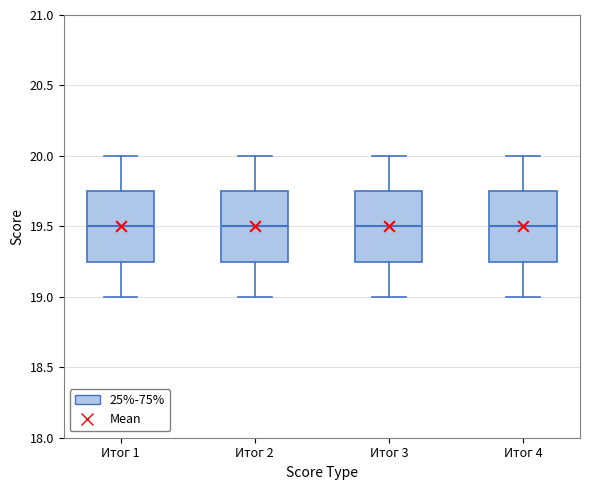

Reading left to right, read every box against the y-axis: the position of its median line, the range the box covers, and the ends of its whiskers. The values are not printed on the chart, so give them approximately, as read against the axis.

Итог 1: median 19.50, box 19.25 to 19.75, whiskers 19.00 to 20.00
Итог 2: median 19.50, box 19.25 to 19.75, whiskers 19.00 to 20.00
Итог 3: median 19.50, box 19.25 to 19.75, whiskers 19.00 to 20.00
Итог 4: median 19.50, box 19.25 to 19.75, whiskers 19.00 to 20.00